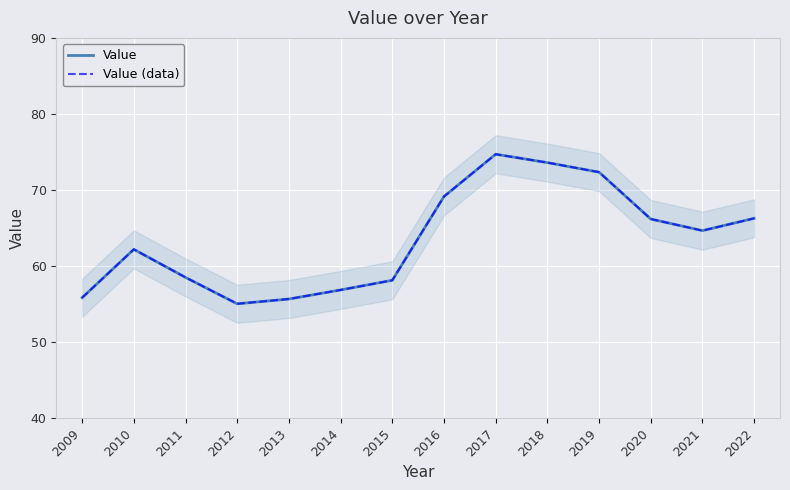

Where is the first local minimum for Value (data)?

2012